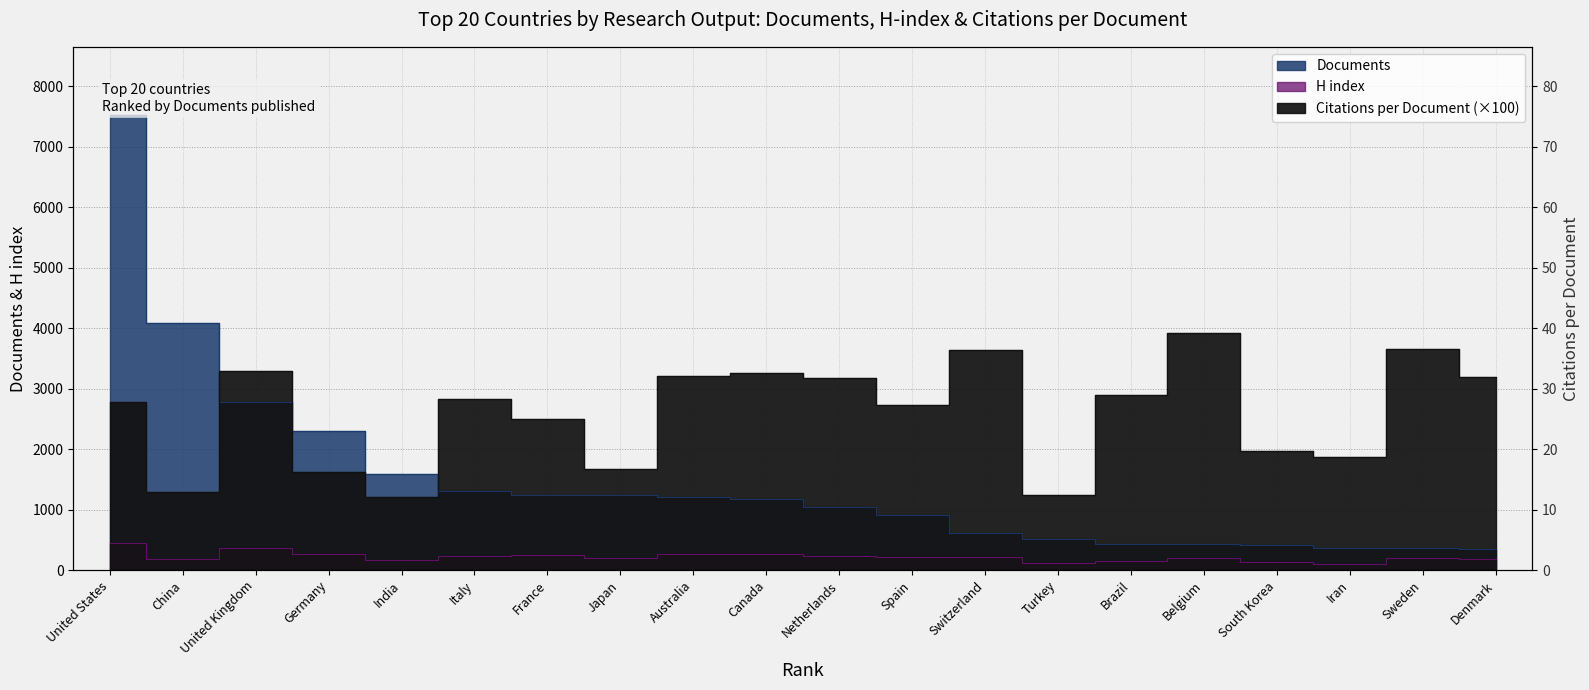

What is the difference between the highest and lowest values at Canada?

2984.0